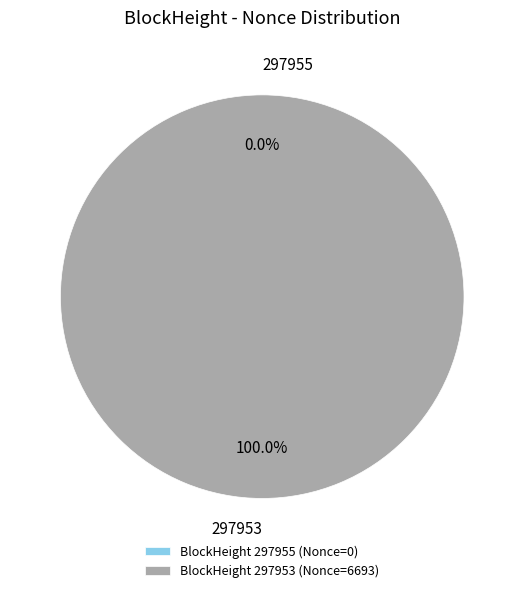

Rank the categories by value from highest to lowest.

297953, 297955